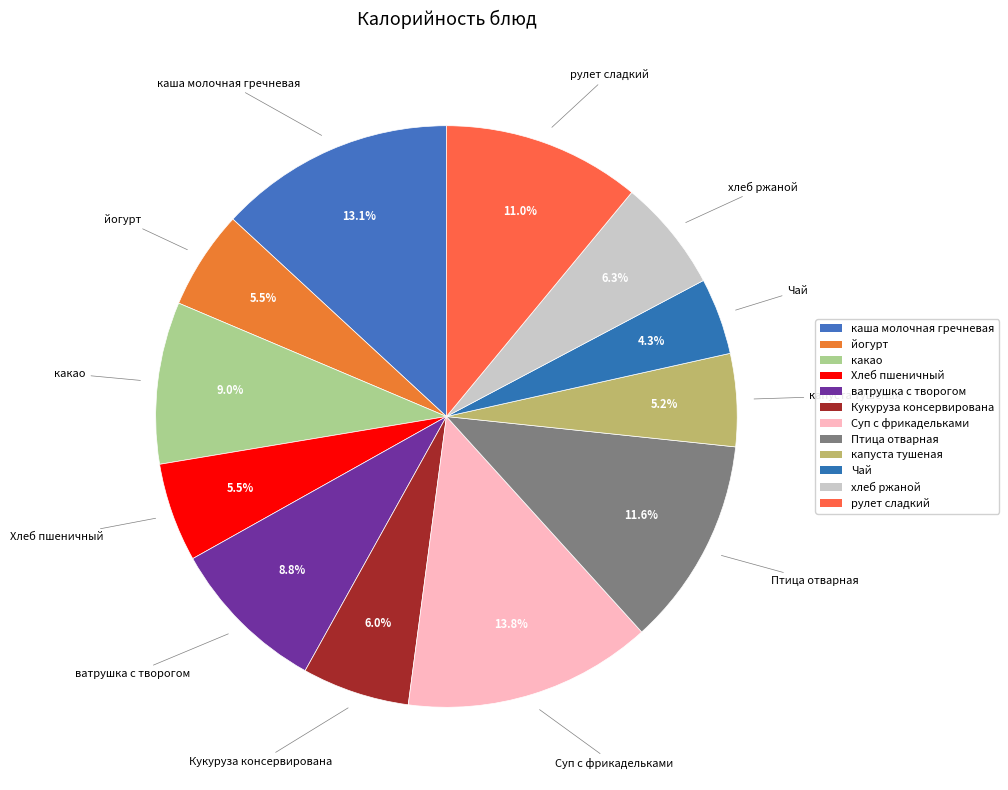

Which category has the biggest portion of the pie?

Суп с фрикадельками